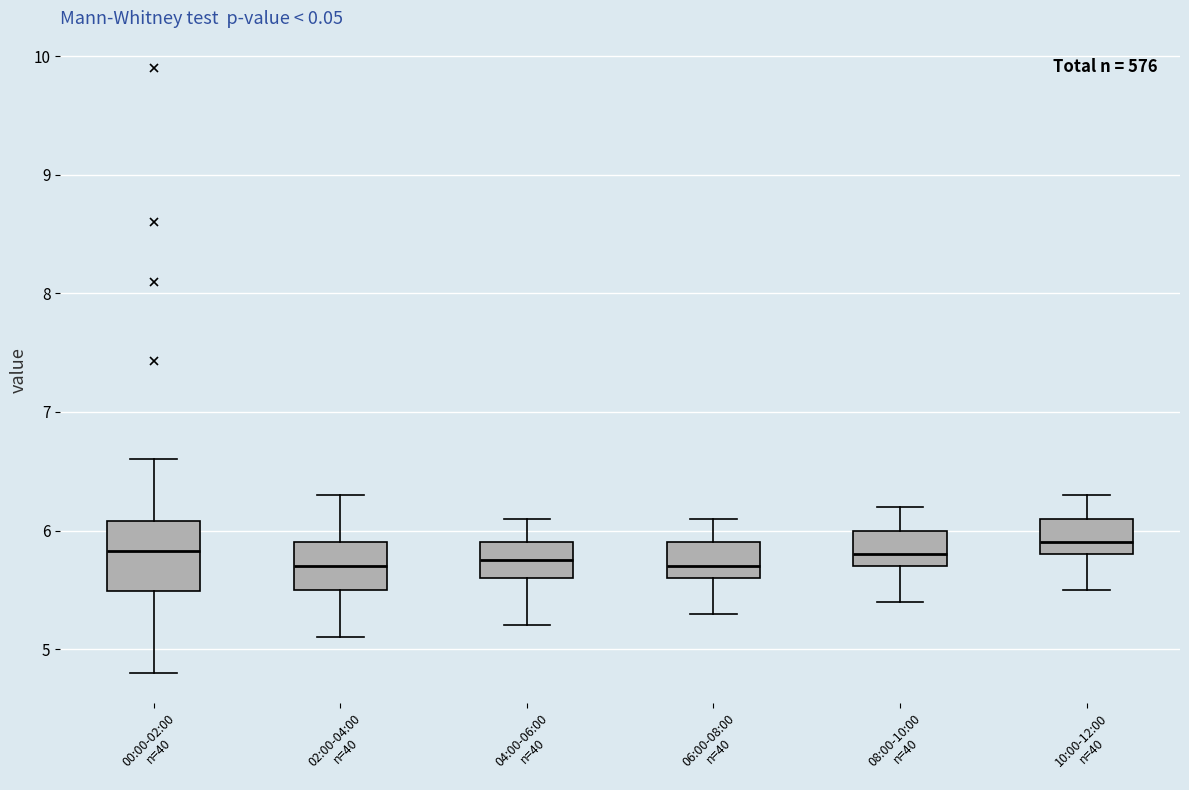

Where is the lower edge of the box for 06:00-08:00 n=40 on the y-axis? The values are not printed on the chart, so give them approximately, as read against the axis.

5.6